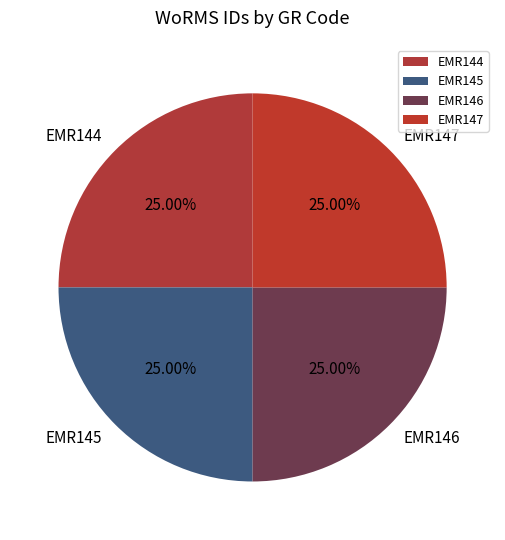

Does EMR146 account for over 50% of the chart?

No